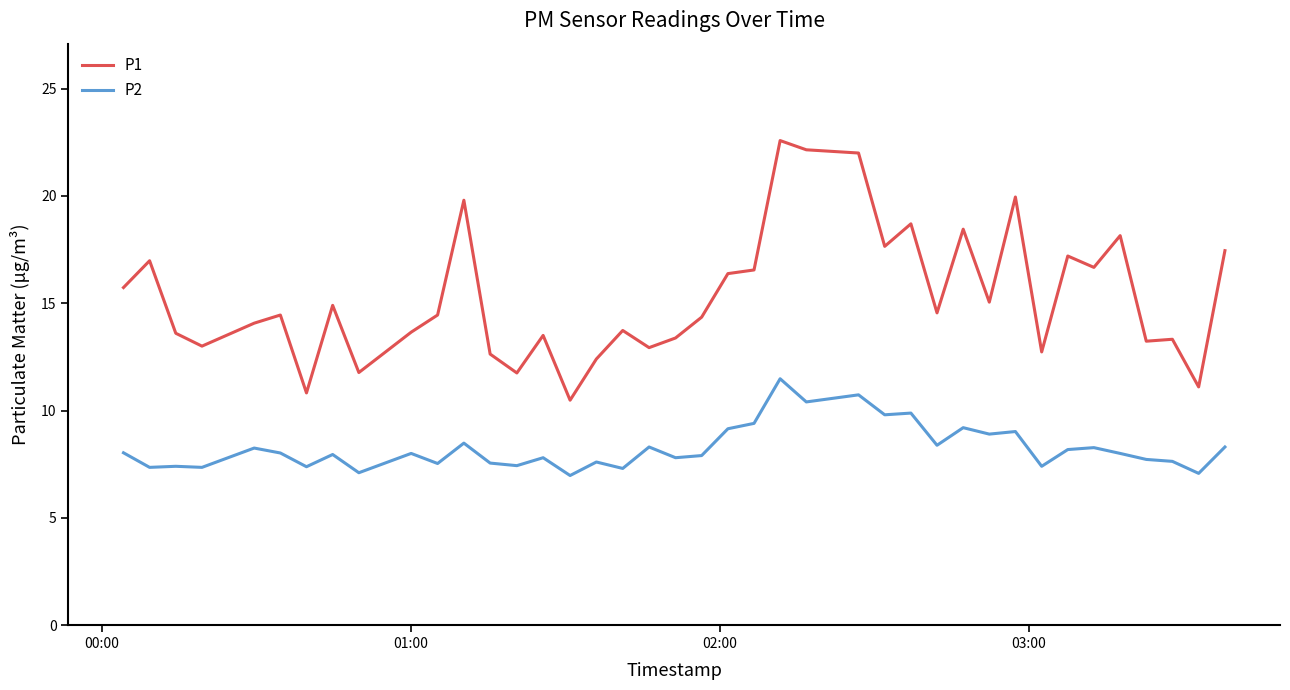

Which series has the largest total across all categories?

P1